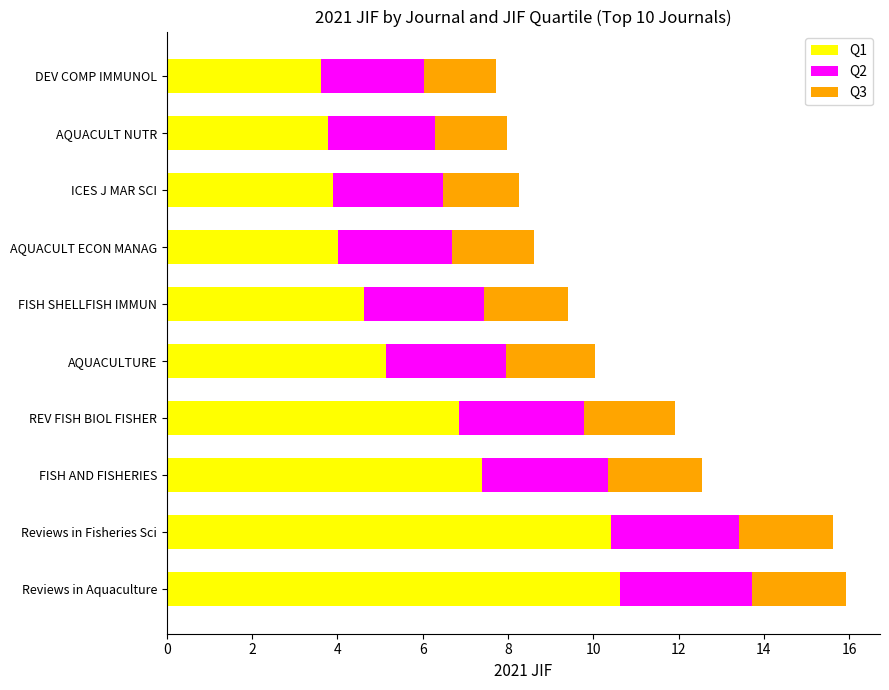

What is the total value across all series at Reviews in Aquaculture?

15.9